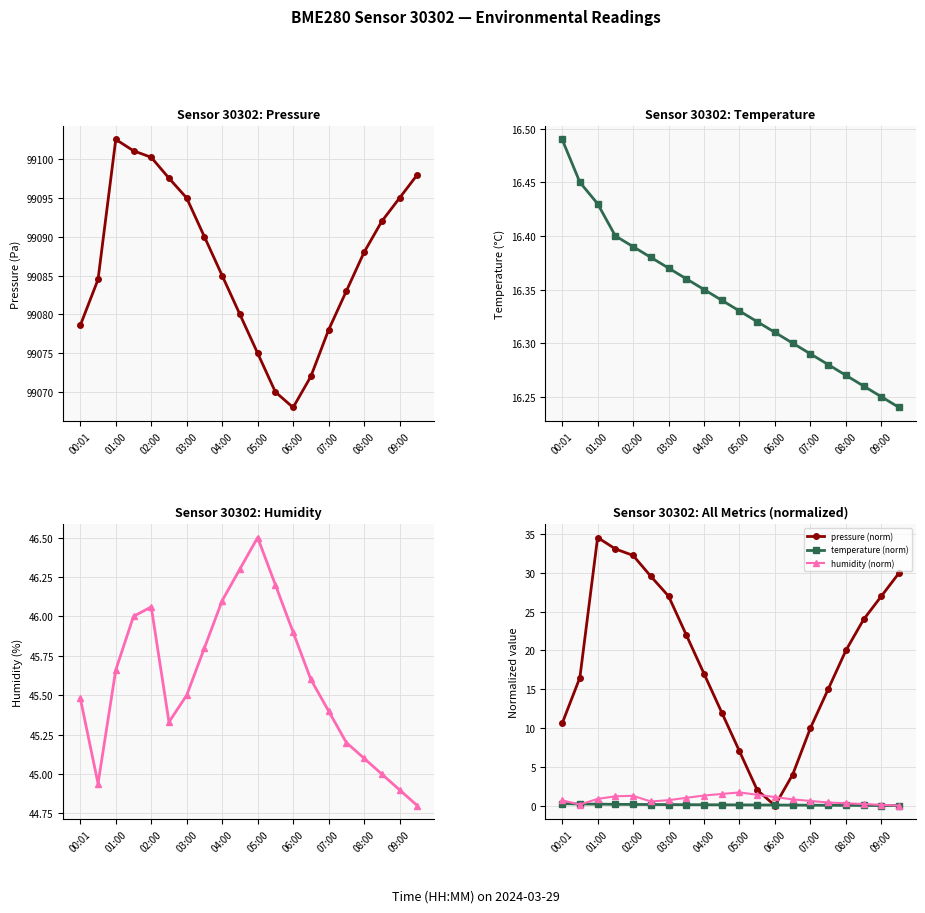

What is the highest value of the temperature series?

16.5